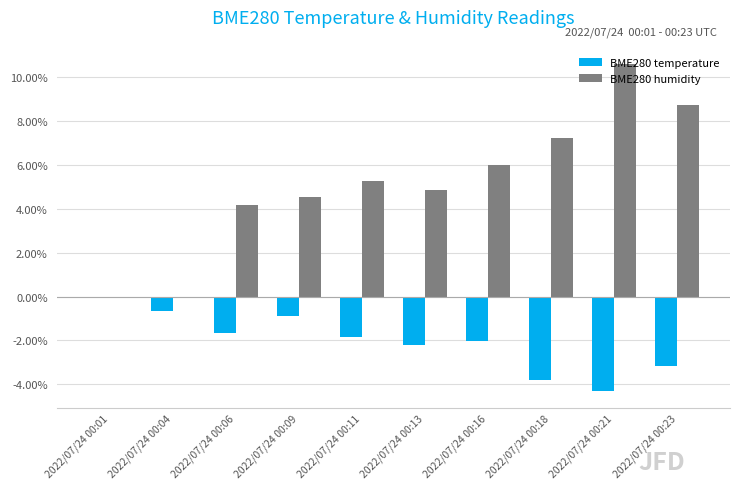

Where does the BME280 humidity series first go above 5?

2022/07/24 00:11